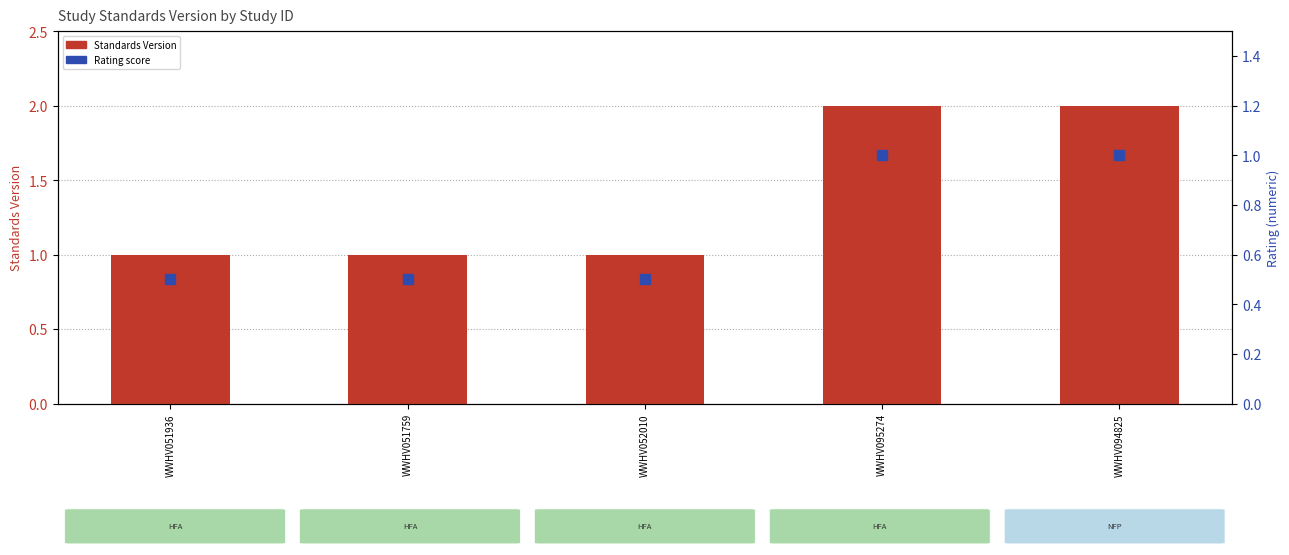

Reading left to right, list all the values displayed in this chart.

WWHV051936=1	WWHV051759=1	WWHV052010=1	WWHV095274=2	WWHV094825=2